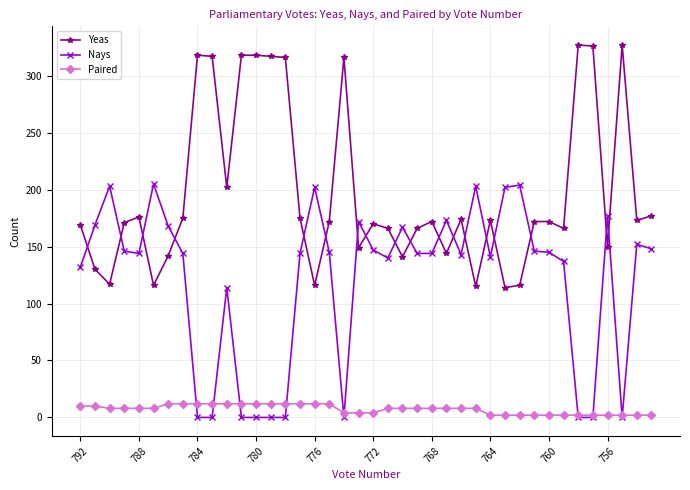

What is the difference between the second highest and second lowest values in the Yeas series?

212